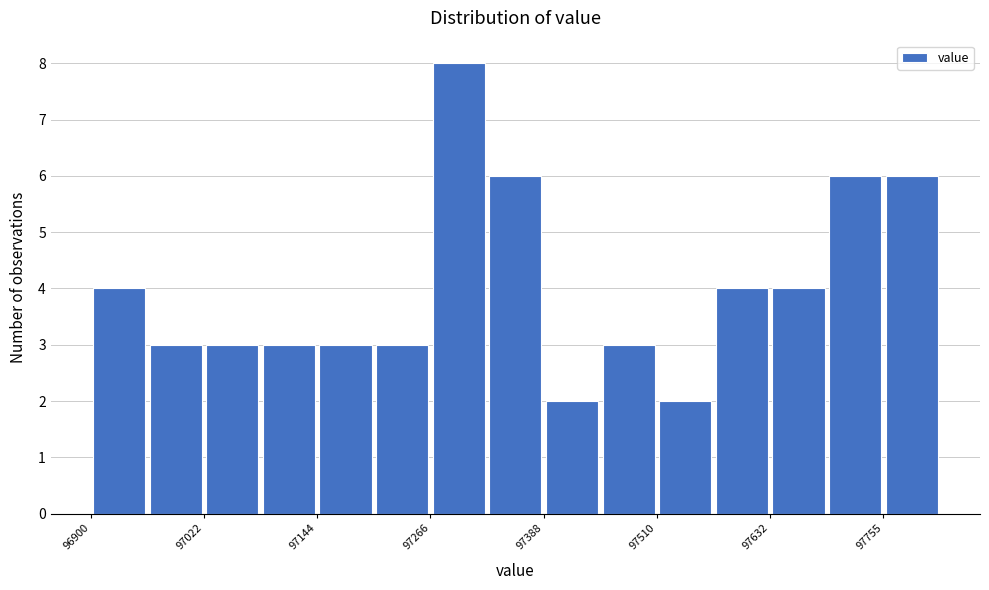

Around what value on the x-axis is the tallest bar? Give the approximate position of its centre, as read against the axis.

97300